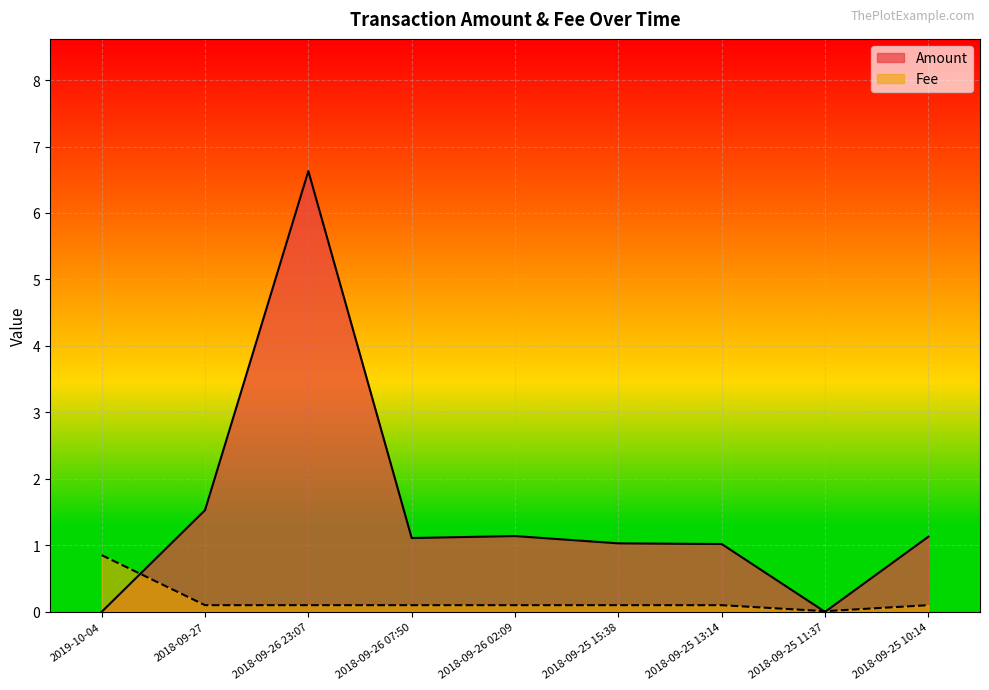

The value of Amount at 2018-09-26 23:07 is 6.6. True or false?

True